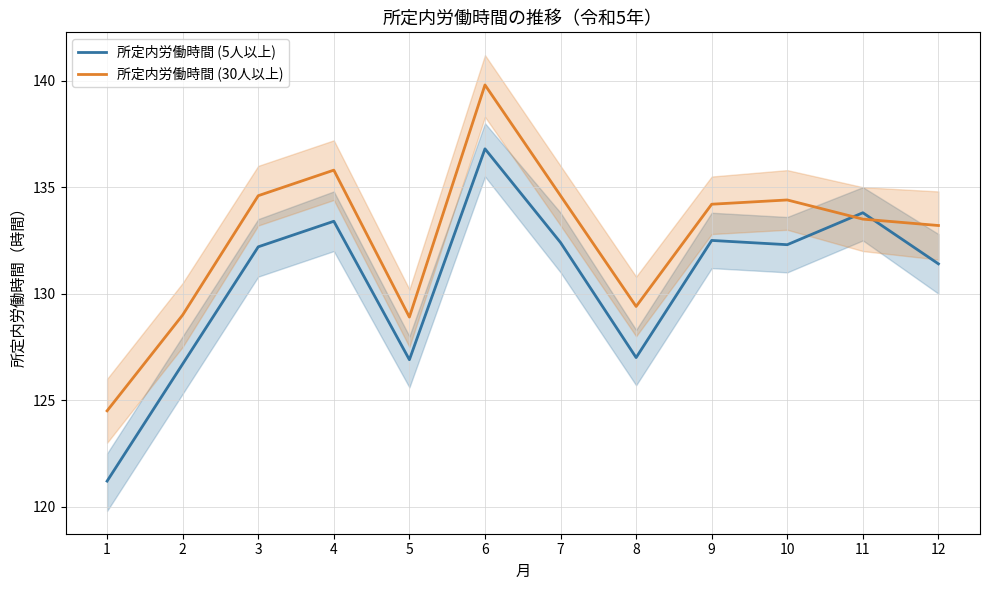

What is the difference between the maximum and minimum values in the 所定内労働時間 (30人以上) series?

15.3